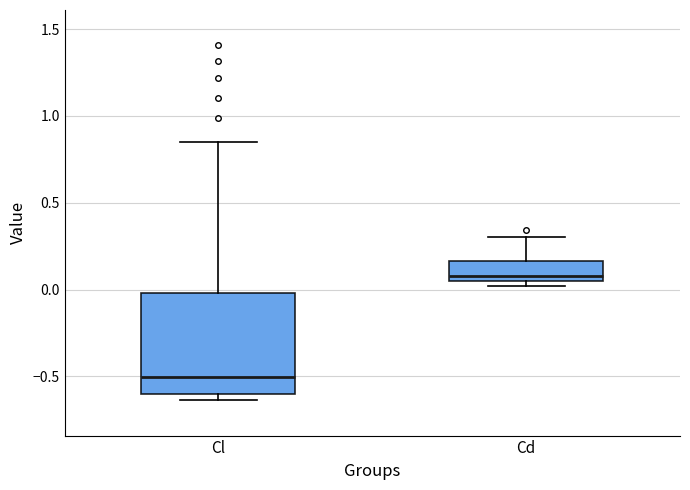

Reading left to right, transcribe this box plot: for each box, give where its median line is, the range the box spans, and where its two whiskers end, as read against the y-axis. The values are not printed on the chart, so give them approximately, as read against the axis.

Cl: median -0.50, box -0.60 to 0.00, whiskers -0.65 to 0.85
Cd: median 0.10, box 0.05 to 0.15, whiskers 0.00 to 0.30